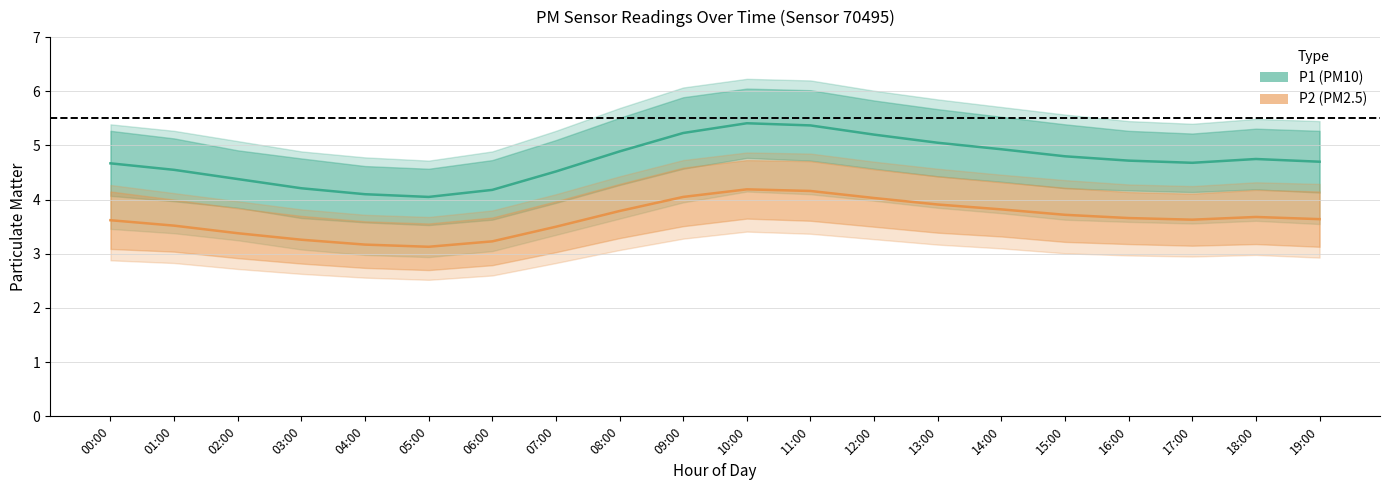

Reading left to right, what are all the values shown in this chart?

P1 (PM10): 4.7	4.5	4.4	4.2	4.1	4.0	4.2	4.5	4.9	5.2	5.4	5.4	5.2	5.0	4.9	4.8	4.7	4.7	4.8	4.7
P2 (PM2.5): 3.6	3.5	3.4	3.3	3.2	3.1	3.2	3.5	3.8	4.0	4.2	4.2	4.0	3.9	3.8	3.7	3.7	3.6	3.7	3.6